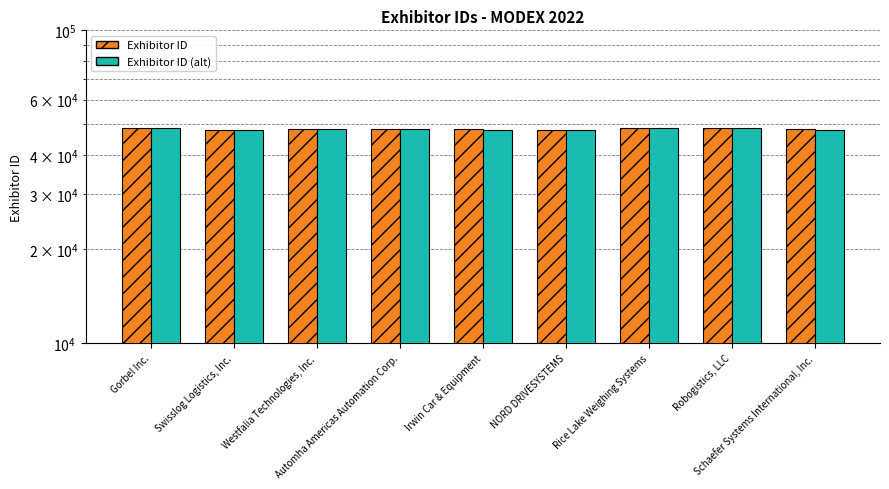

How many data points in Exhibitor ID are above 48411?

4